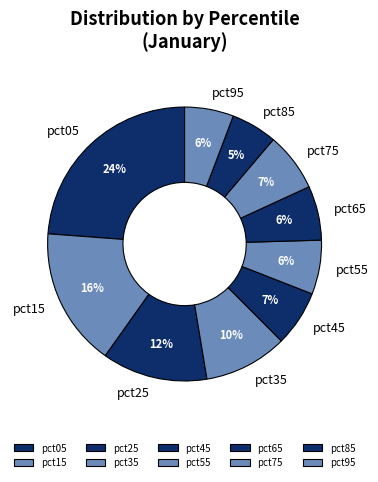

To the nearest percent, what is the average slice percentage?

10%